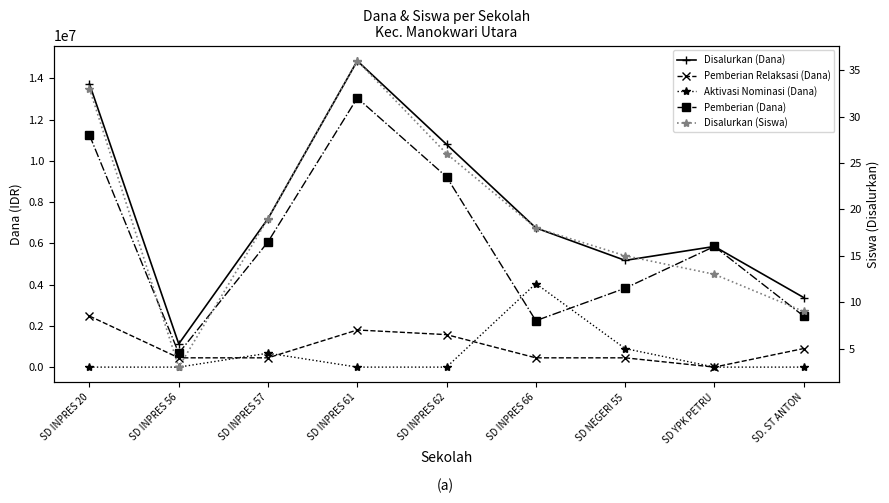

Which series has the largest range (max minus min)?

Disalurkan (Dana)